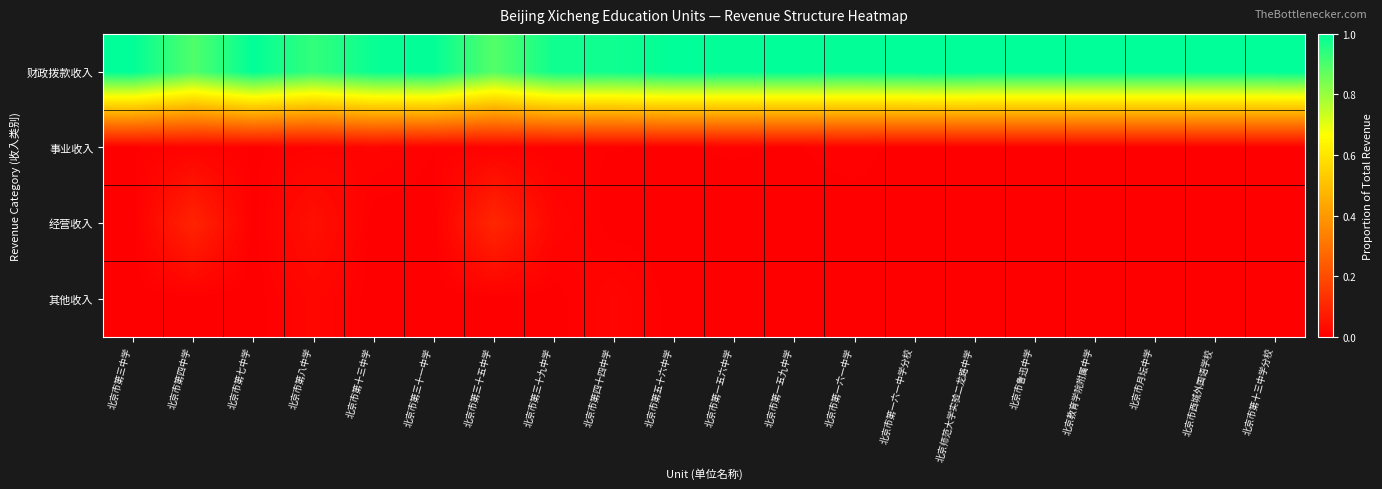

What is the greatest value displayed?

1.0